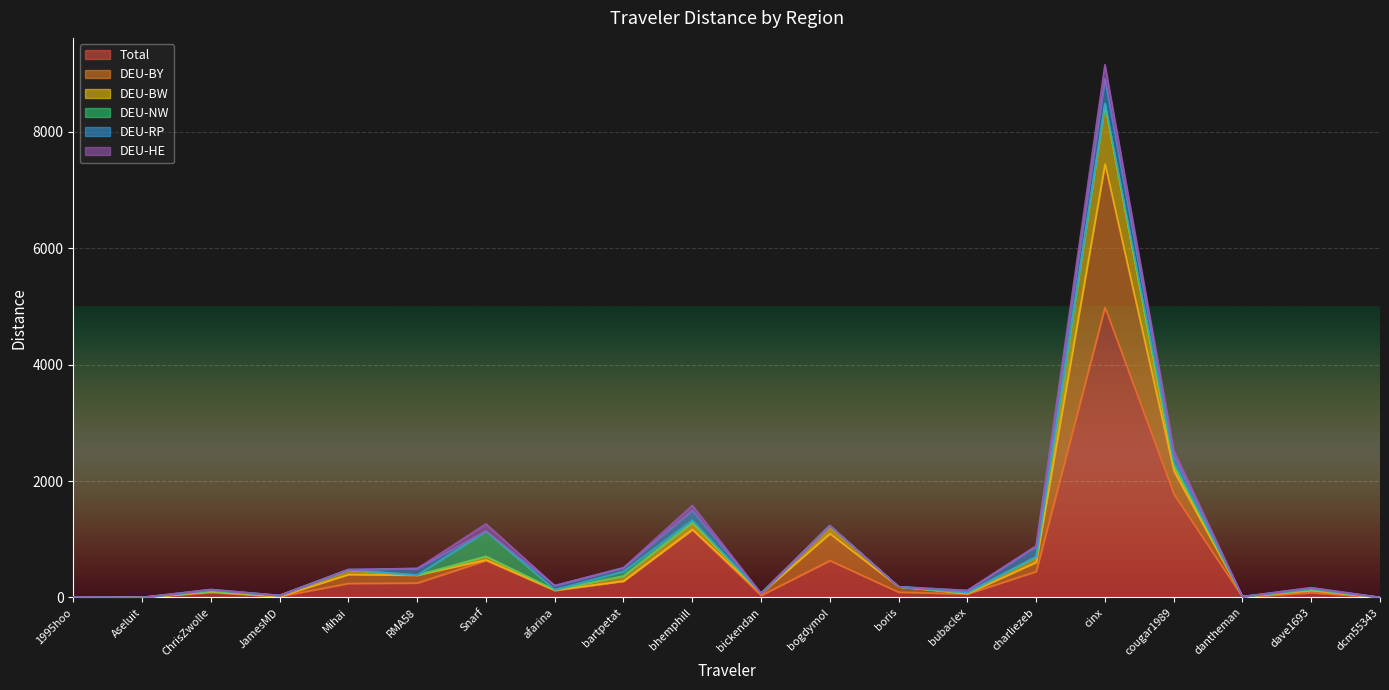

The DEU-NW series shows 53.4 at cougar1989. True or false?

True